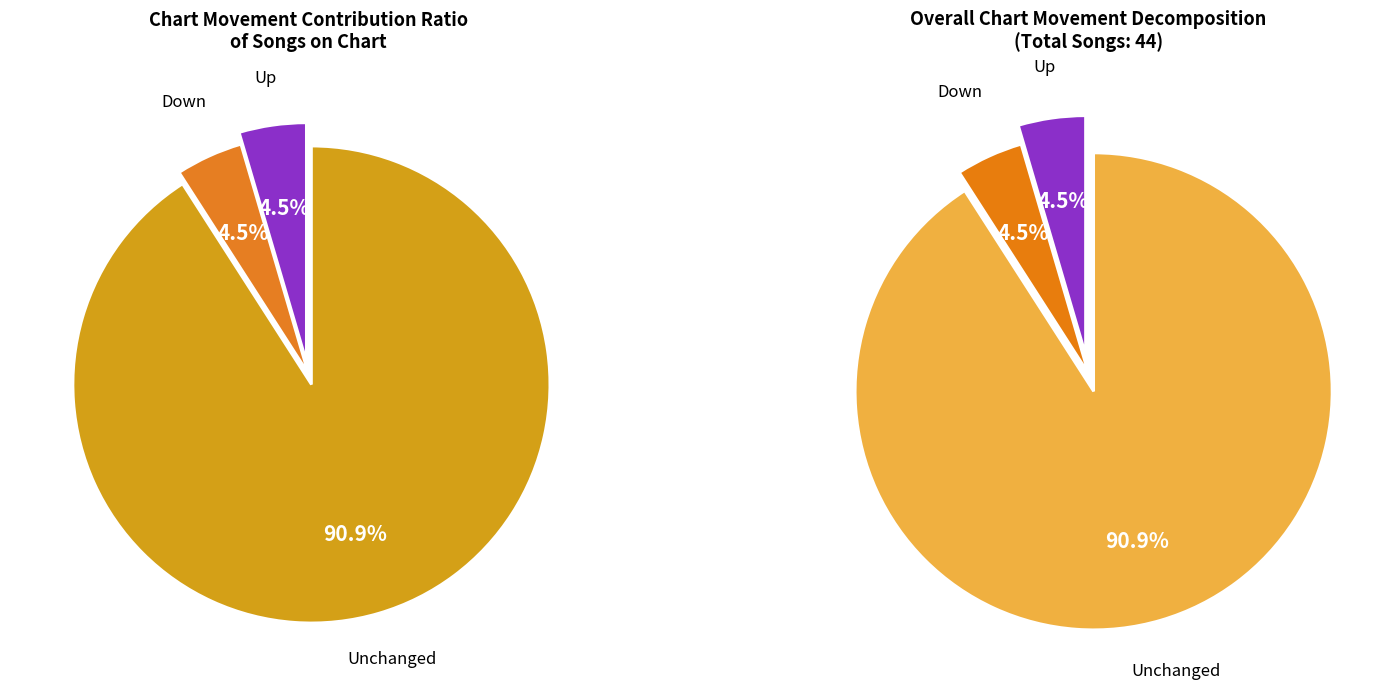

Count the number of slices in the pie.

3